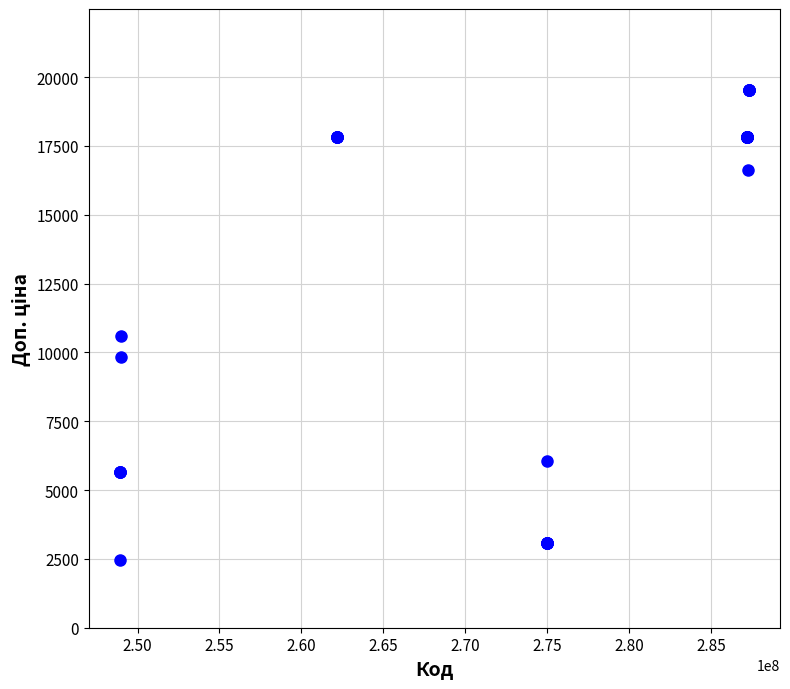

What Y value in the scatter plot is closest to 11008?

10607.8